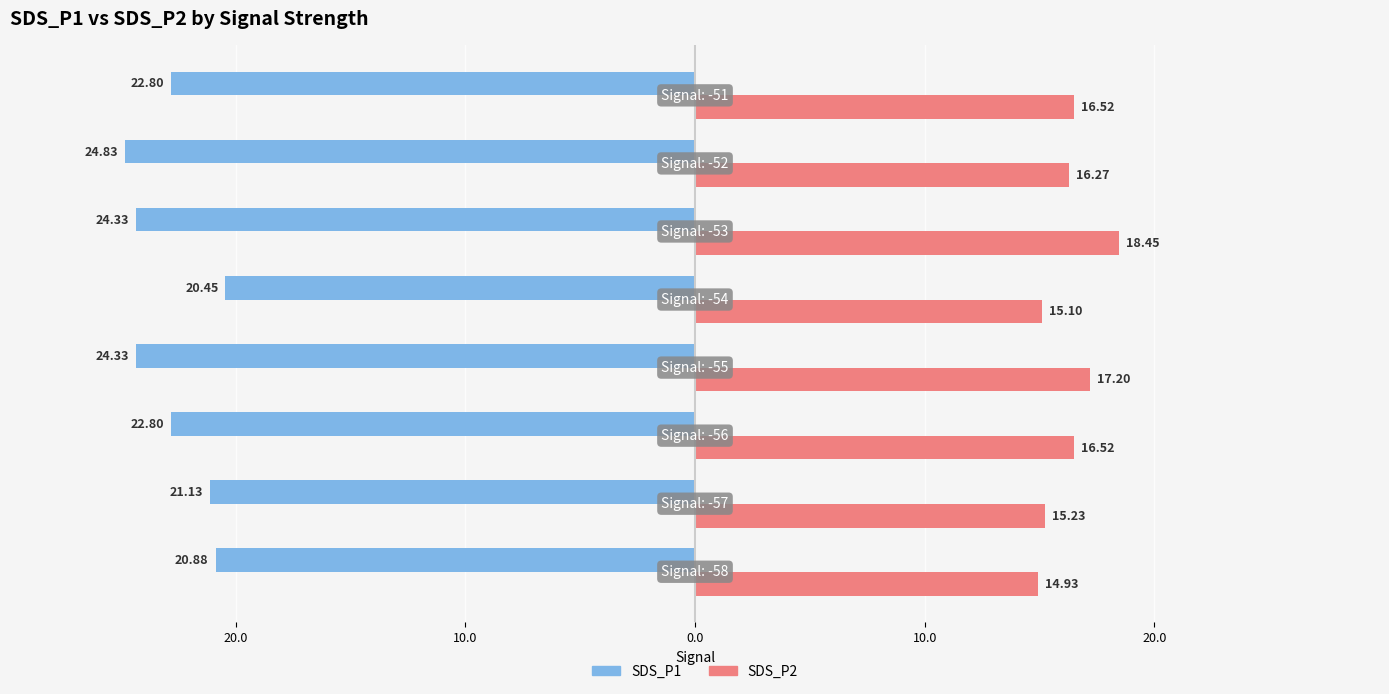

What are all the series names shown in the legend?

SDS_P1, SDS_P2